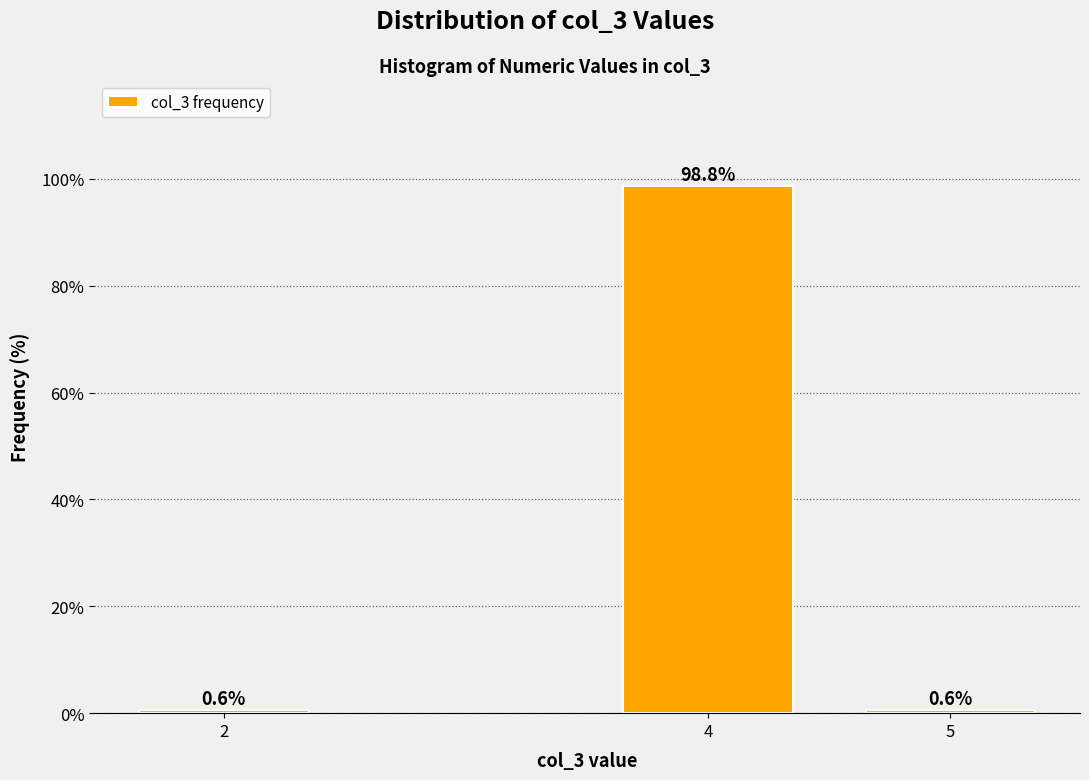

Reading left to right, what are all the values shown in this chart?

2=0.6	4=98.8	5=0.6